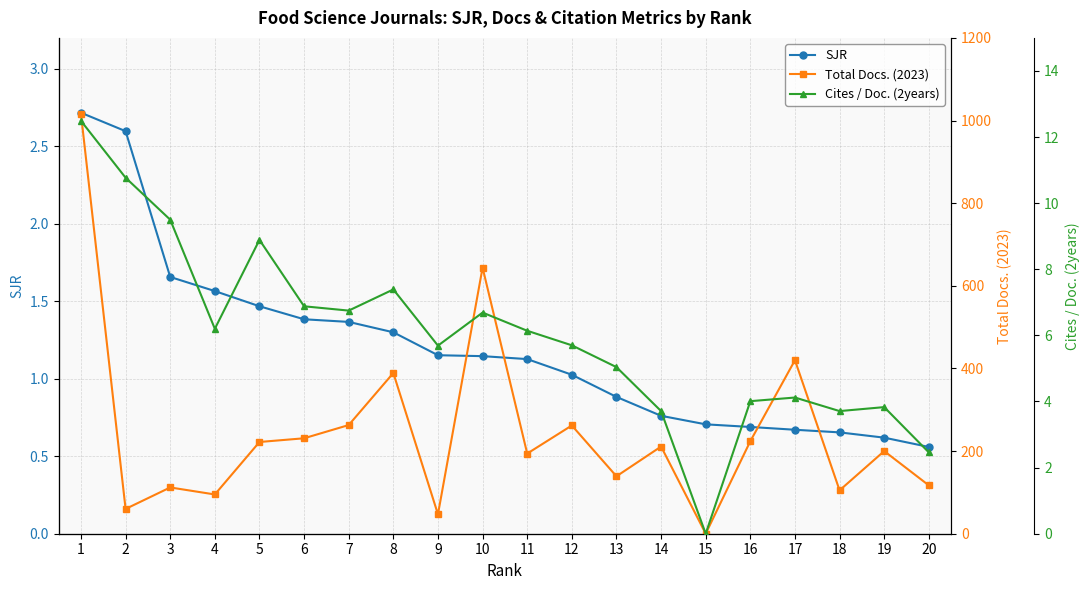

What is the difference between the Cites / Doc. (2years) values at 12 and 16?

1.7